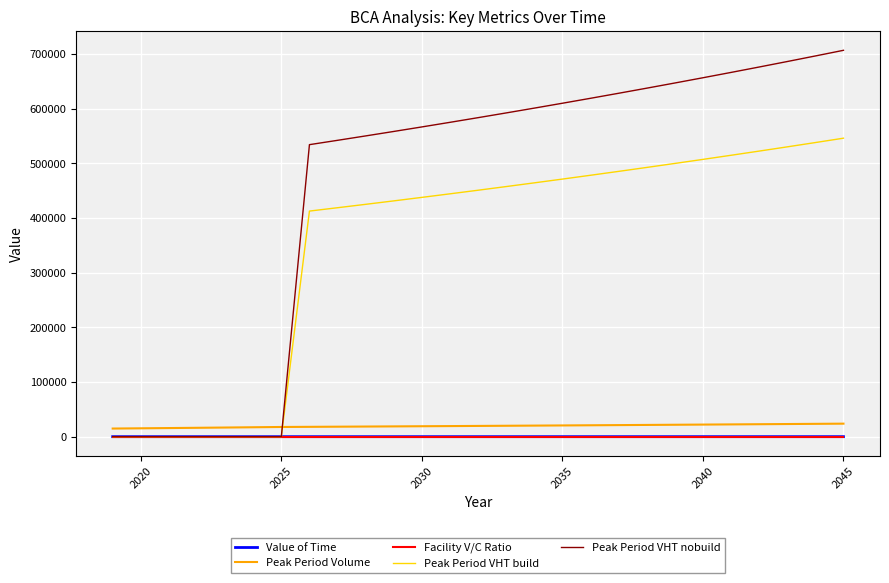

What is the greatest value displayed?

706617.5